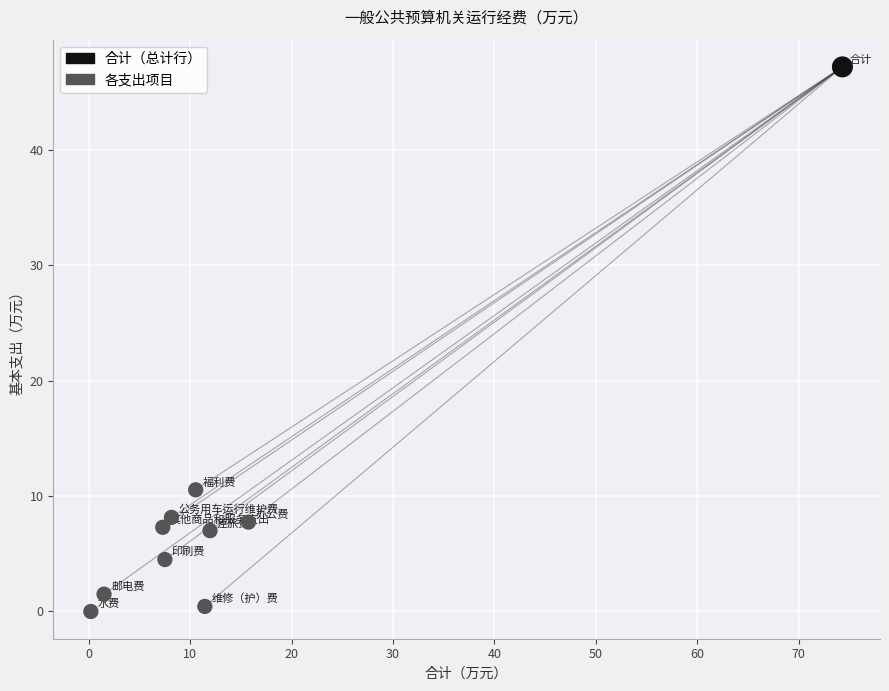

What is the average Y value?

9.4